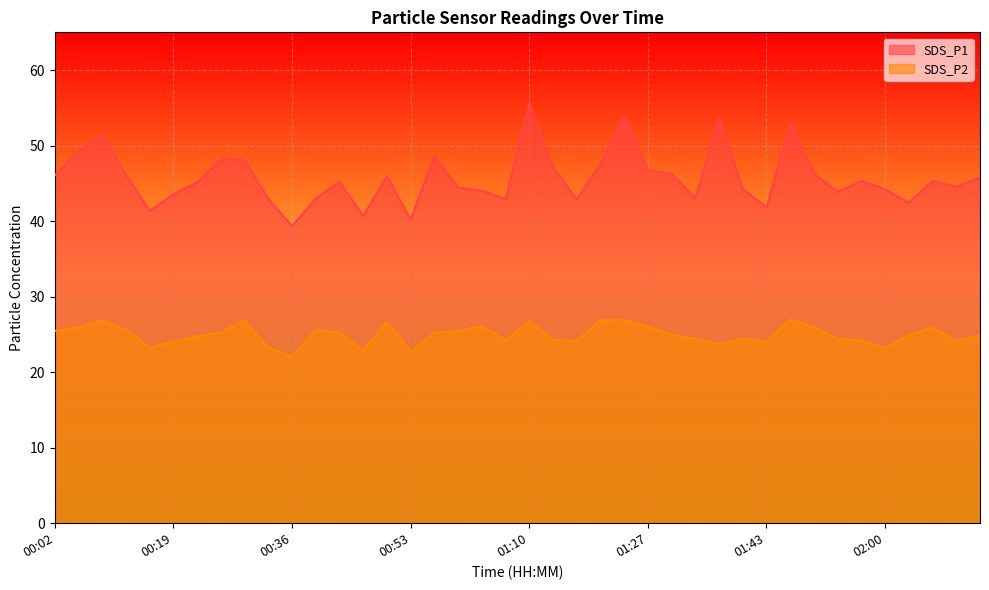

Which series has the largest total across all categories?

SDS_P1